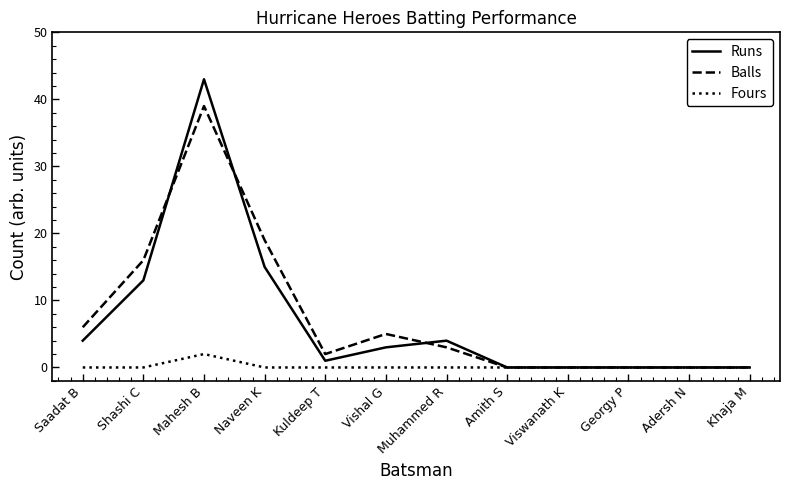

What is the difference between the maximum and second lowest values in the Runs series?

43